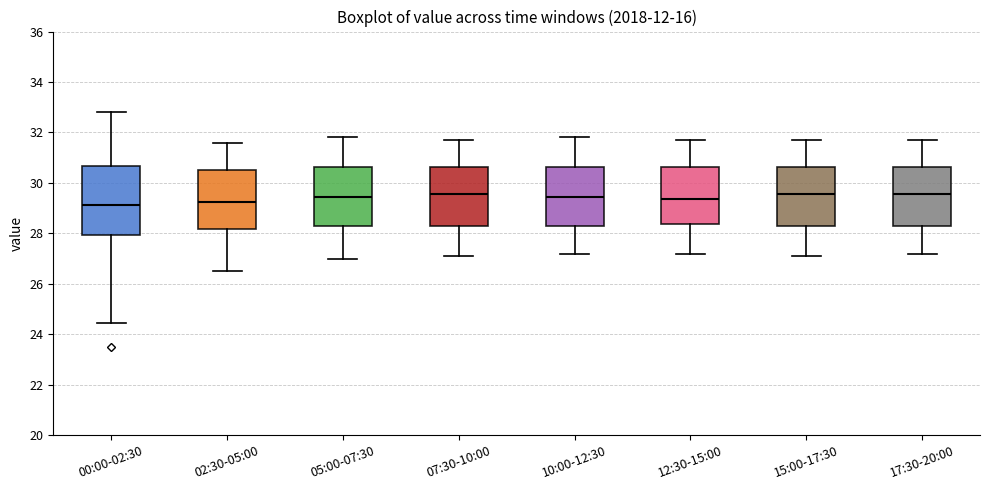

Where does the lower whisker of the box for 12:30-15:00 end on the y-axis? The values are not printed on the chart, so give them approximately, as read against the axis.

27.2